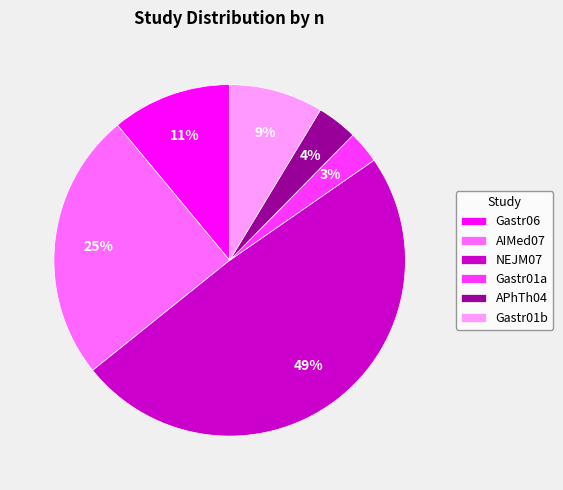

Count the number of slices in the pie.

6